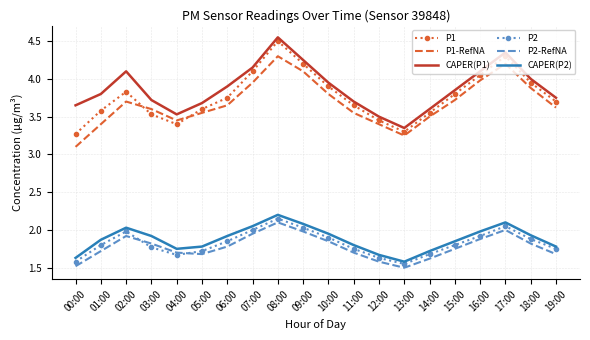

Where is CAPER(P1) nearest to the value 3?

13:00